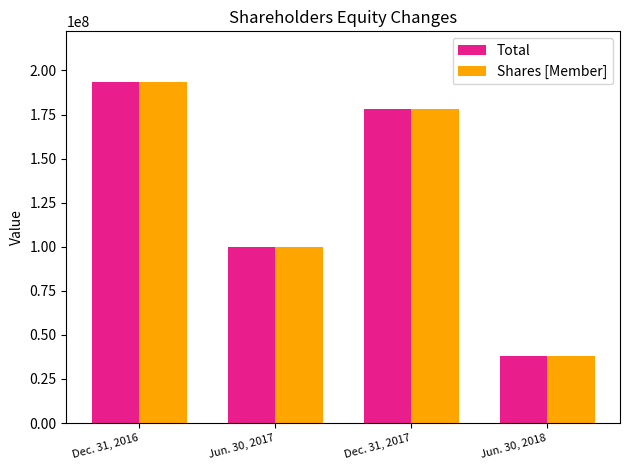

Reading left to right, extract all data points from this chart.

Total: Dec. 31, 2016=193214737	Jun. 30, 2017=99704049	Dec. 31, 2017=178048939	Jun. 30, 2018=38114516
Shares [Member]: Dec. 31, 2016=193214185	Jun. 30, 2017=99703585	Dec. 31, 2017=178048355	Jun. 30, 2018=38114516